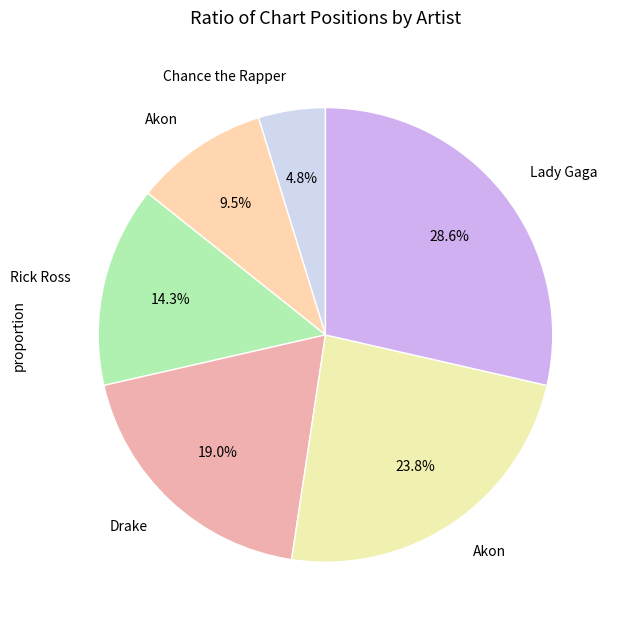

Count the number of slices in the pie.

6